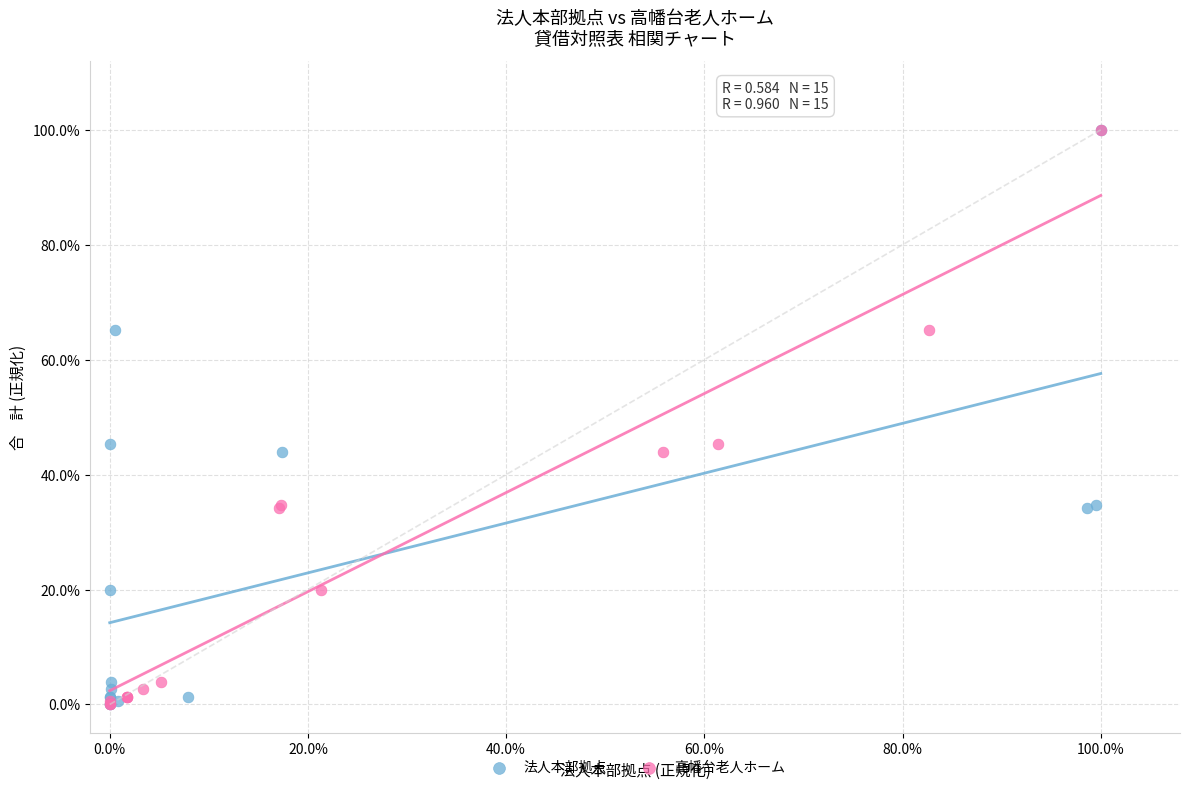

What are all the series names shown in the legend?

法人本部拠点, 高幡台老人ホーム